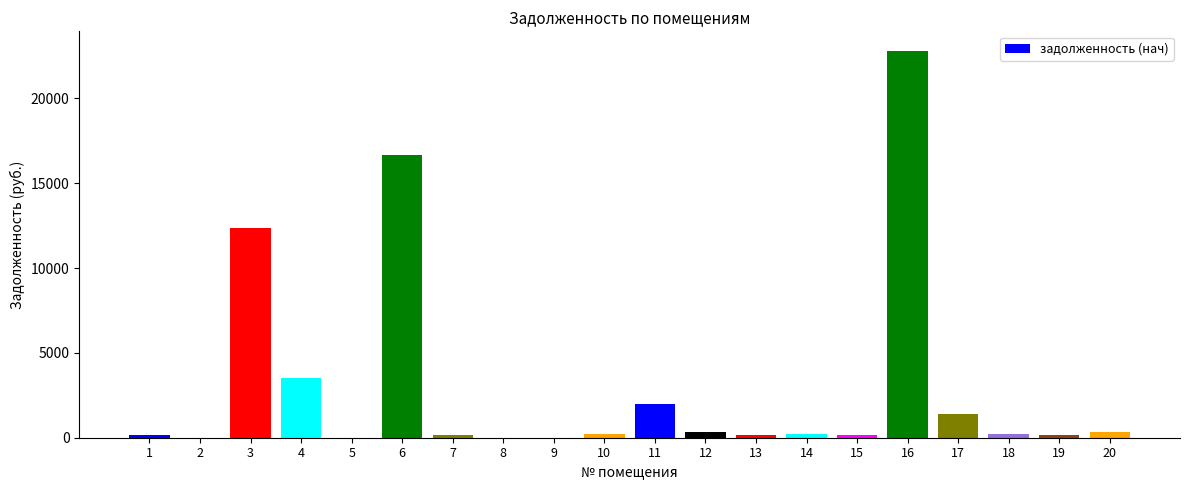

What is the sum of all values?

60952.4